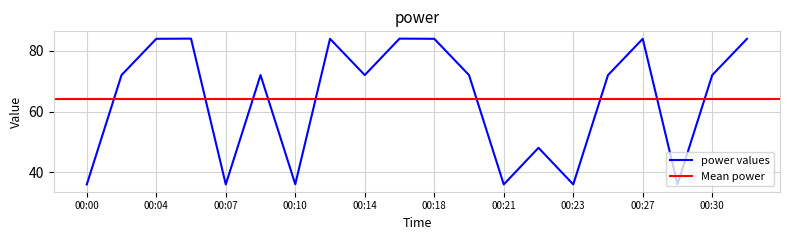

True or false: power values has a value of 60.9 at 00:21.

False